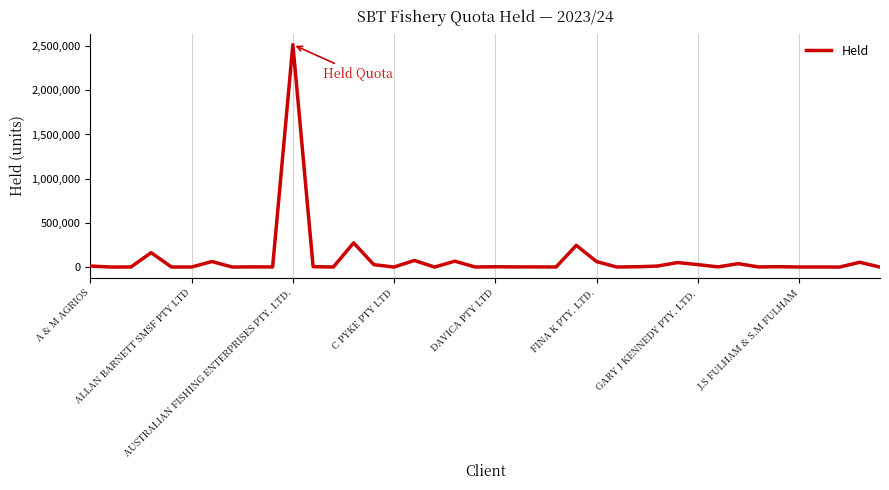

What is the maximum value shown in the chart?

2516285